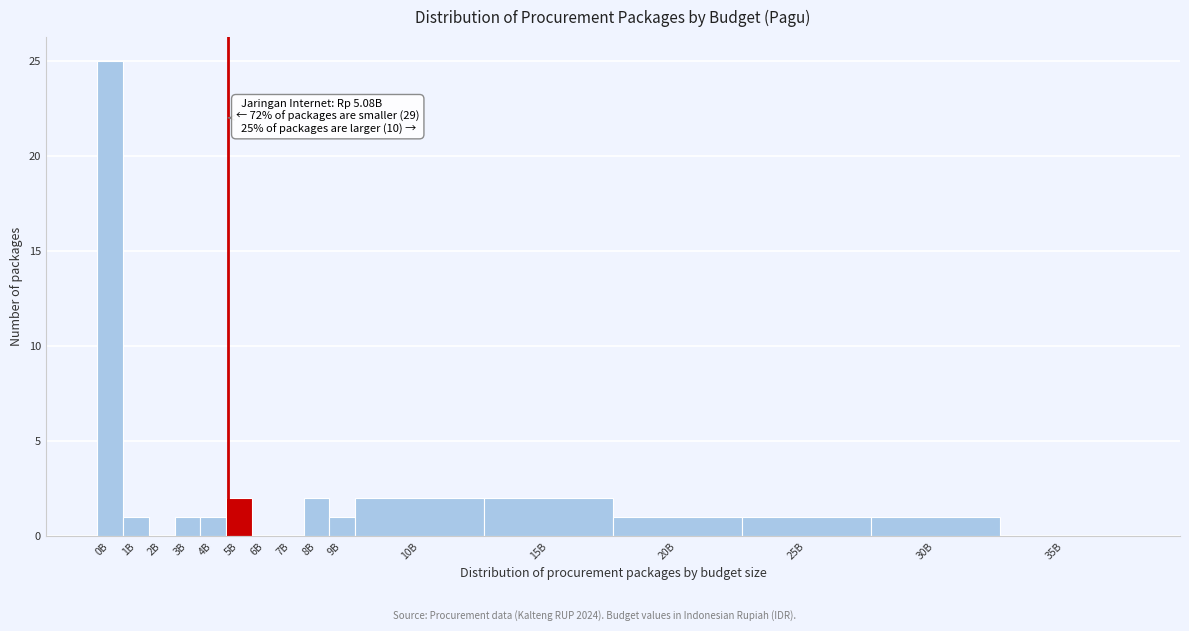

Reading right to left, list all the values displayed in this chart.

35B=0	30B=1	25B=1	20B=1	15B=2	10B=2	9B=1	8B=2	7B=0	6B=0	5B=2	4B=1	3B=1	2B=0	1B=1	0B=25